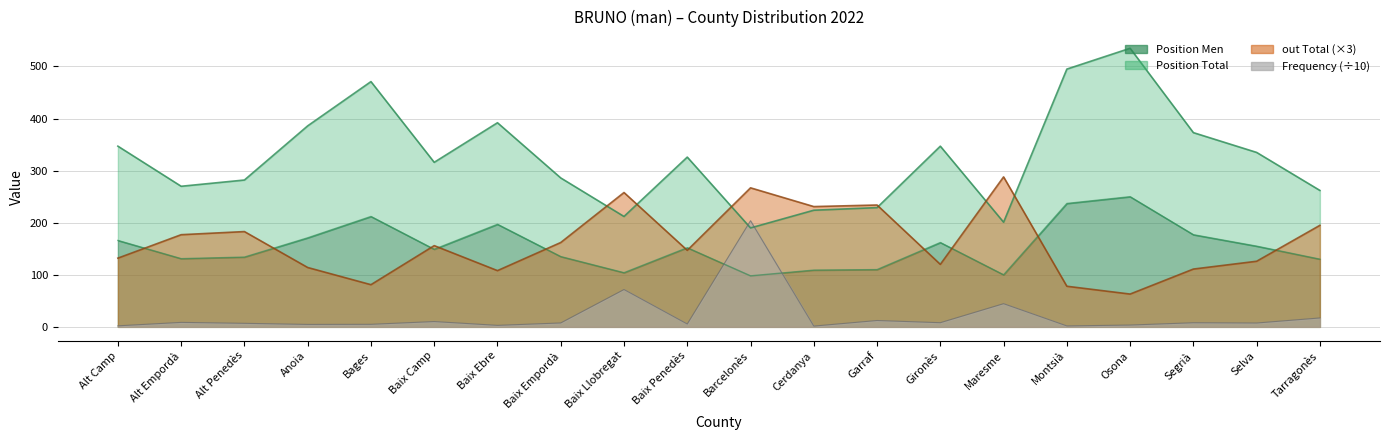

Which series has the widest spread of values?

Position Total